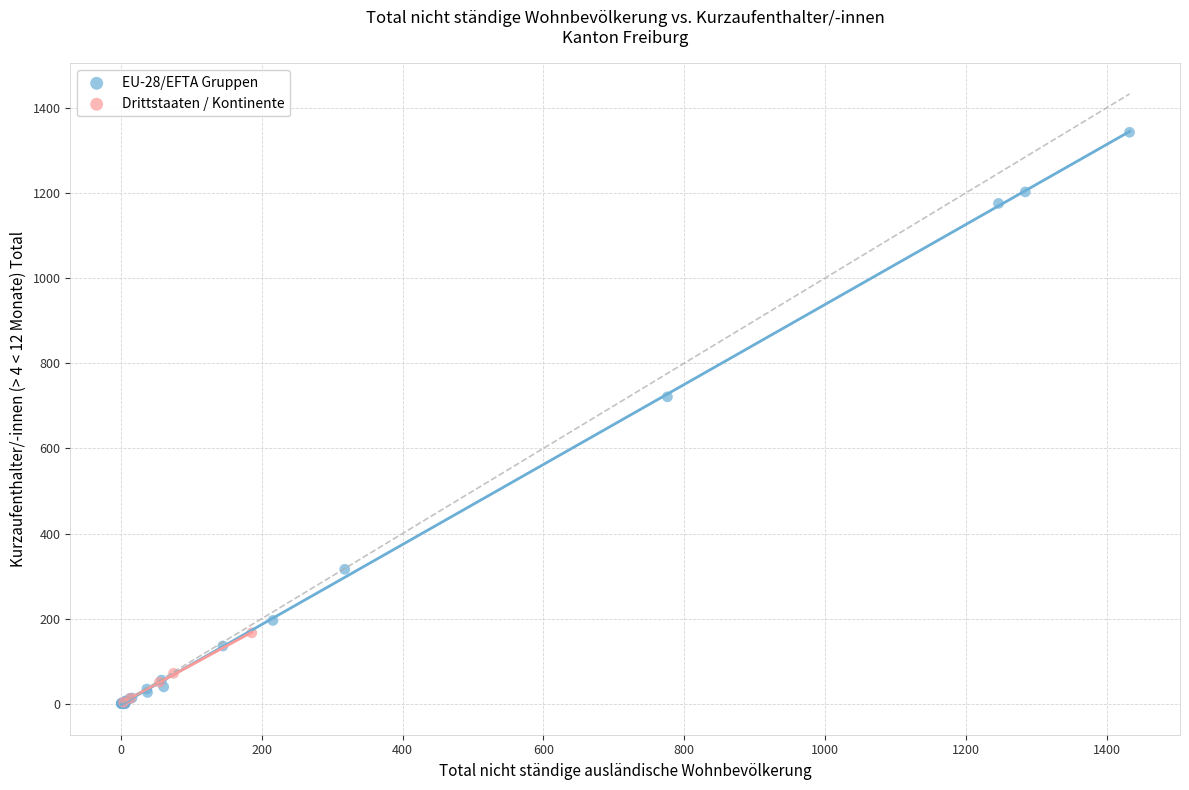

Which series has the widest spread of Y values?

EU-28/EFTA Gruppen